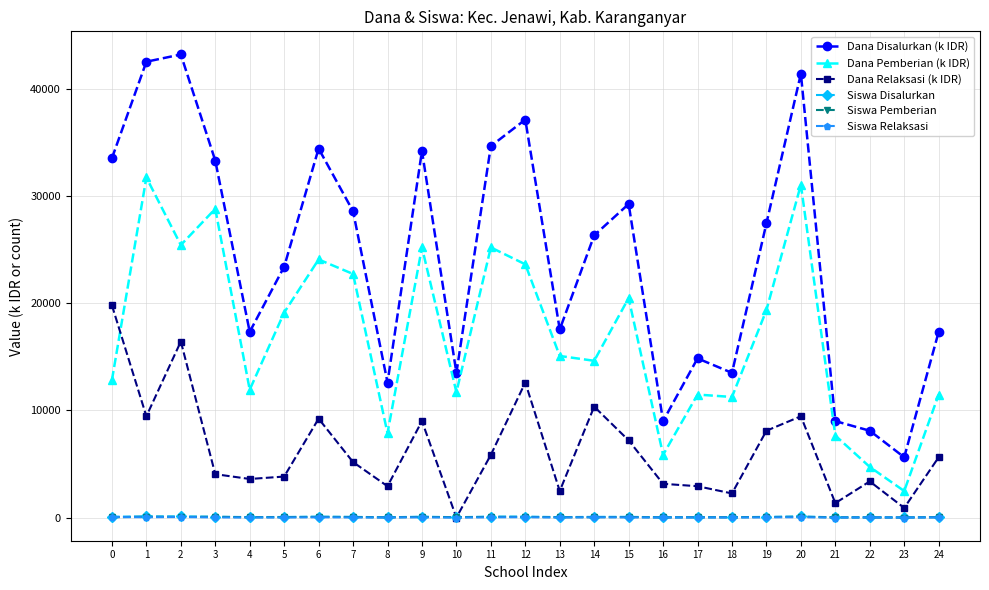

Read the Siswa Relaksasi value at 2.

50